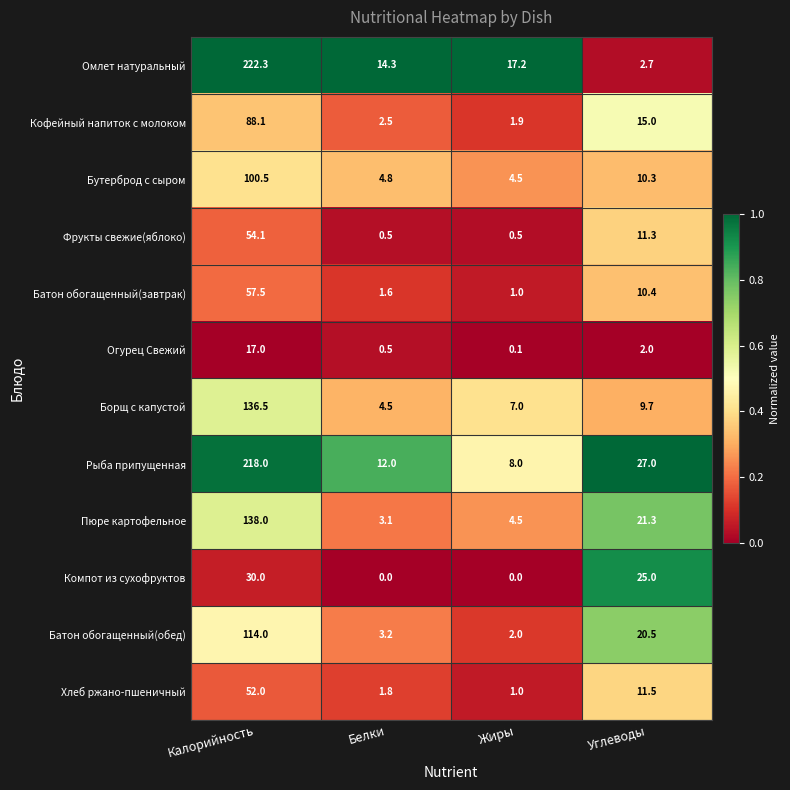

Rank the series by their maximum value, from highest to lowest.

Омлет натуральный, Рыба припущенная, Пюре картофельное, Борщ с капустой, Батон обогащенный(обед), Бутерброд с сыром, Кофейный напиток с молоком, Батон обогащенный(завтрак), Фрукты свежие(яблоко), Хлеб ржано-пшеничный, Компот из сухофруктов, Огурец Свежий